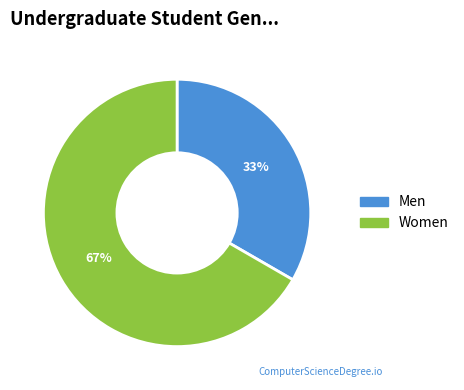

Is there any slice that represents more than half of the pie?

Yes